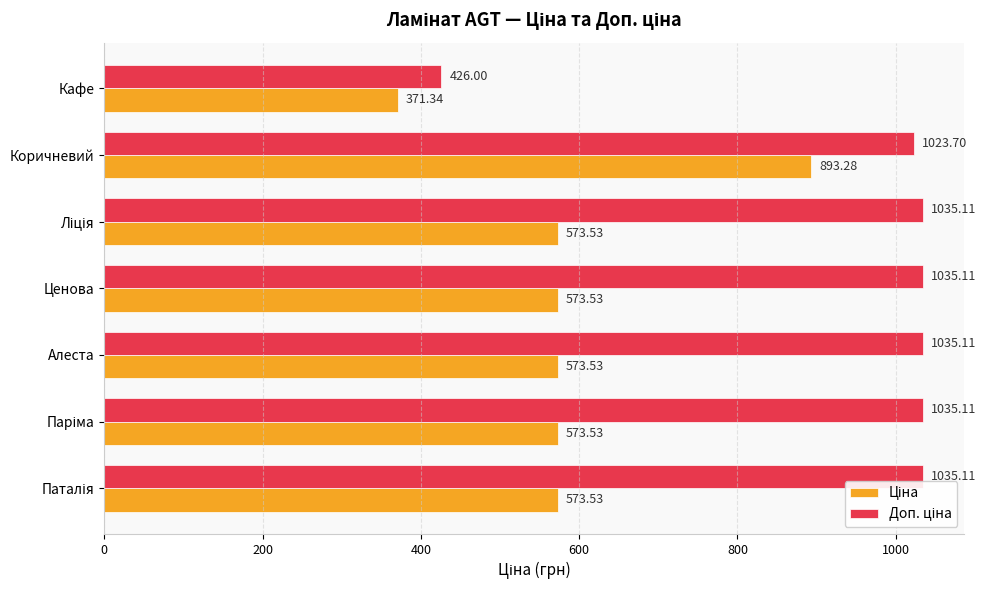

What is the smallest value displayed?

371.3